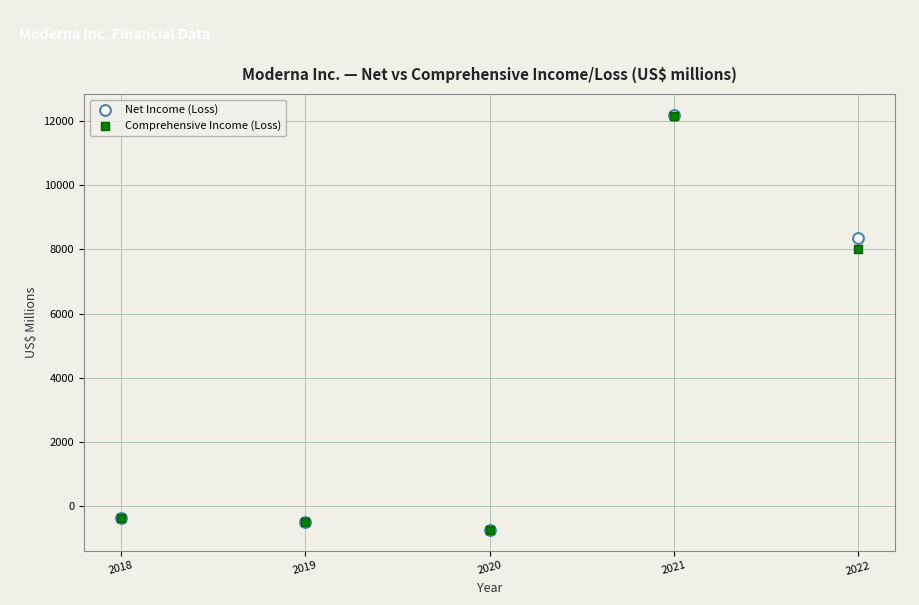

Across all series, what Y value is closest to 5727?

8016